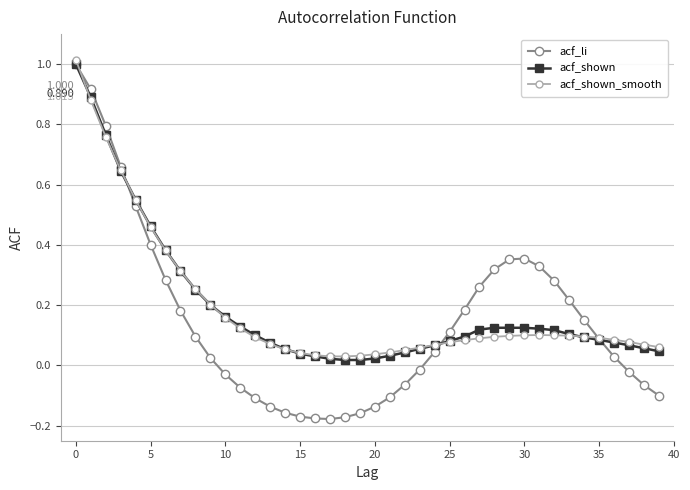

What is the sum of all acf_li values?

5.7